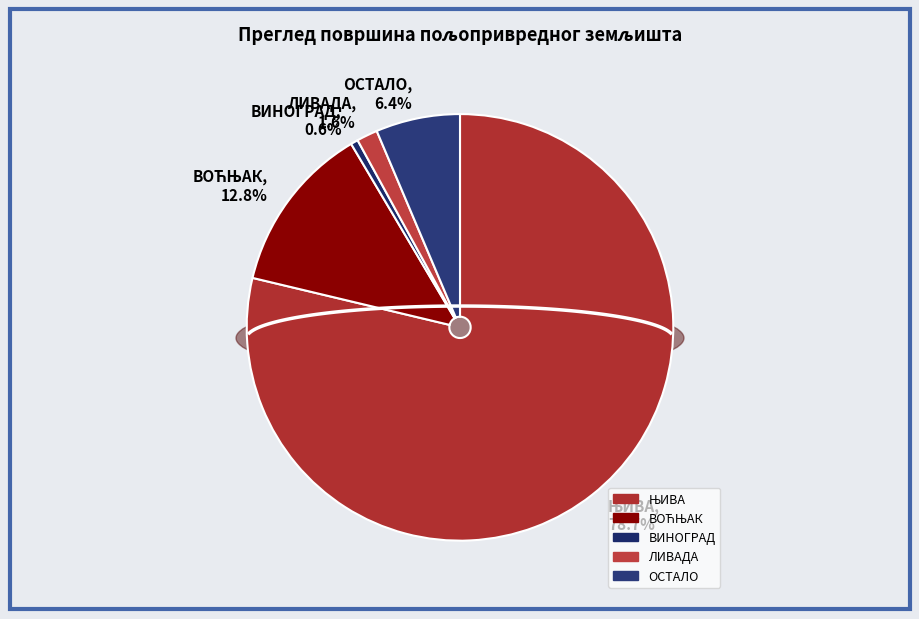

What is the change in value from ВОЋЊАК to ВИНОГРАД?

-49.6